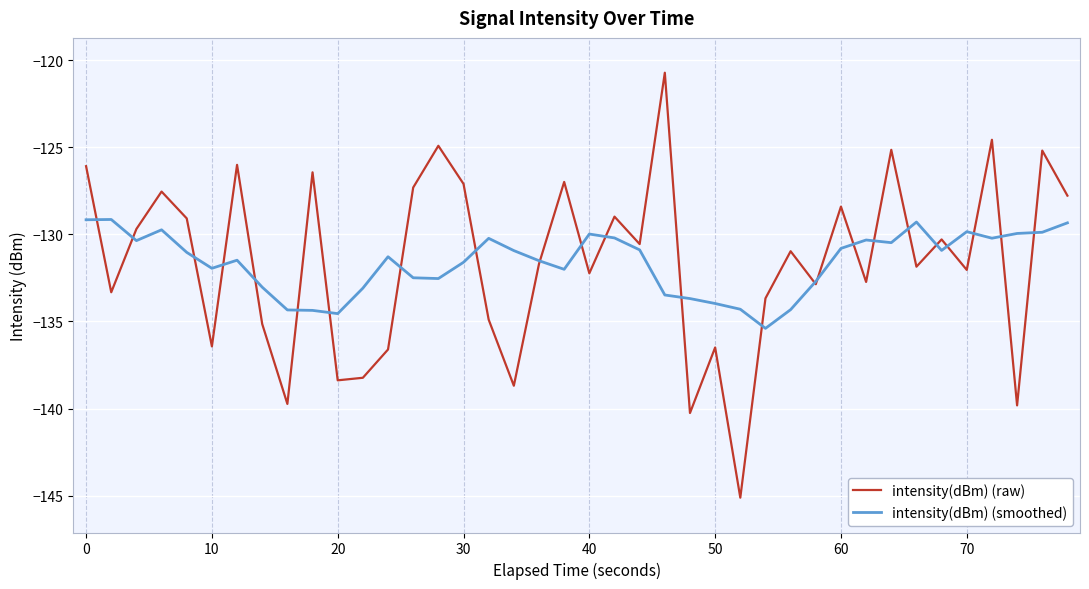

In intensity(dBm) (raw), how many points are higher than both neighbors (excluding endpoints)?

14